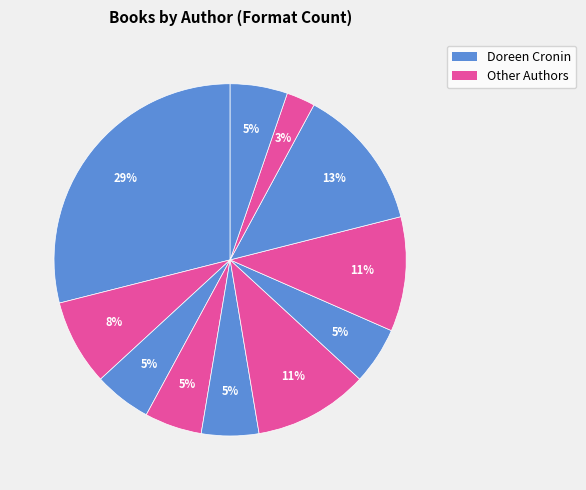

How many segments does this pie chart have?

11